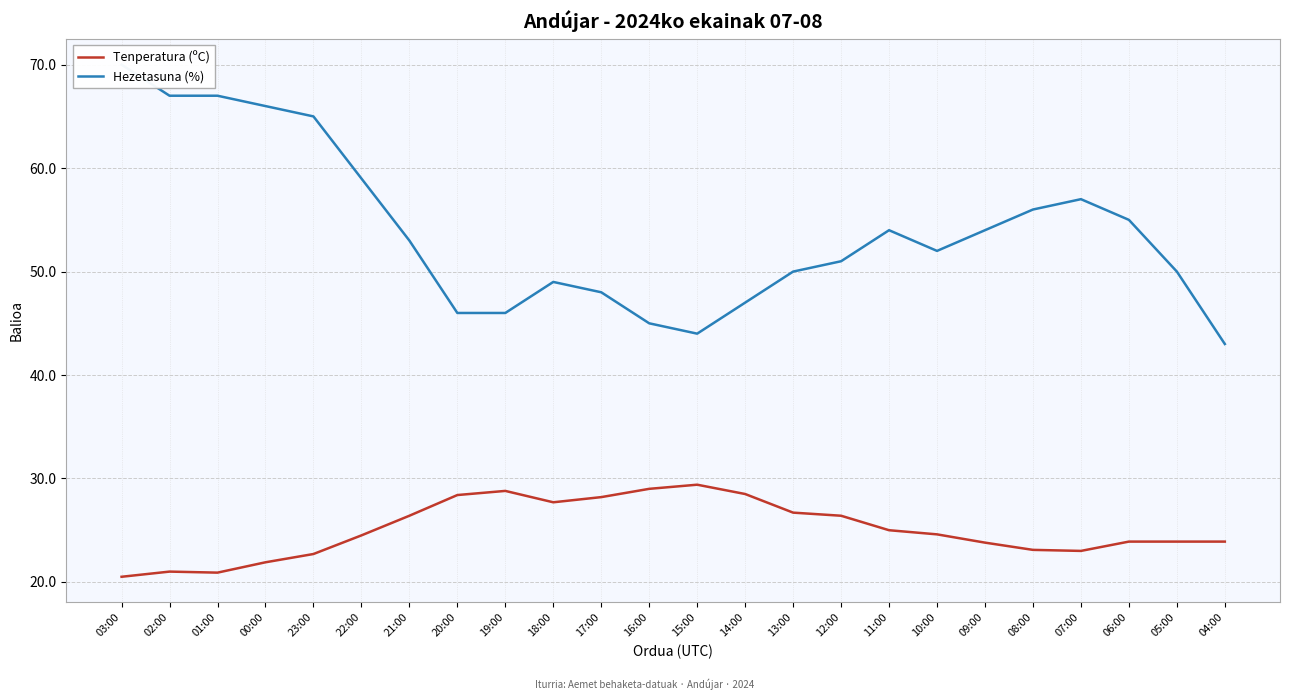

What are all the series names shown in the legend?

Tenperatura (ºC), Hezetasuna (%)